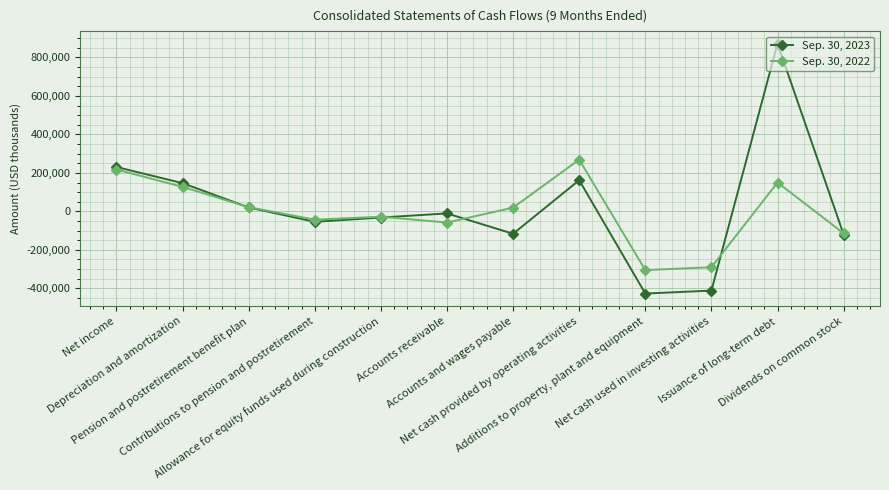

Count the number of data series in this chart.

2